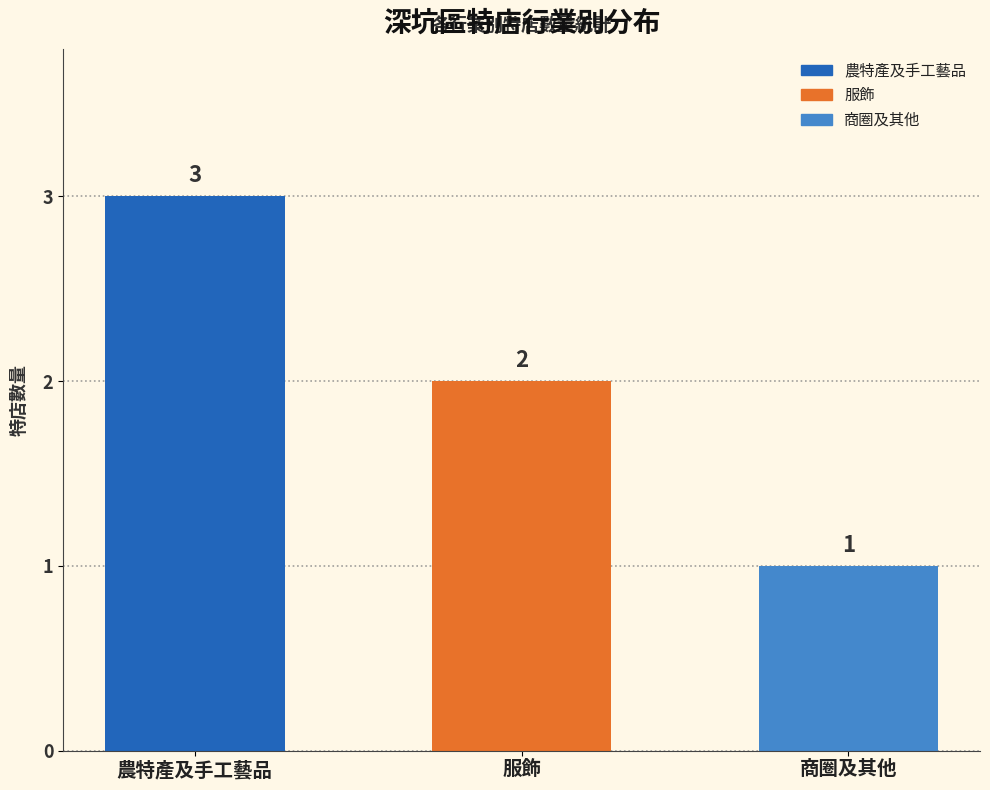

Are the bars horizontal?

No